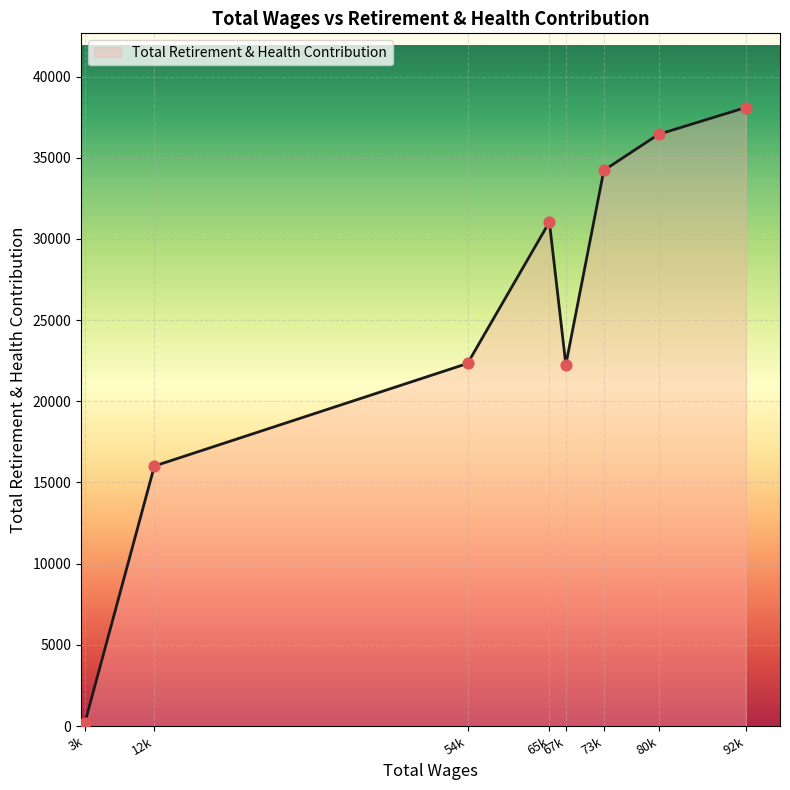

What is the ratio of the value at 67k to the value at 54k?

1.0